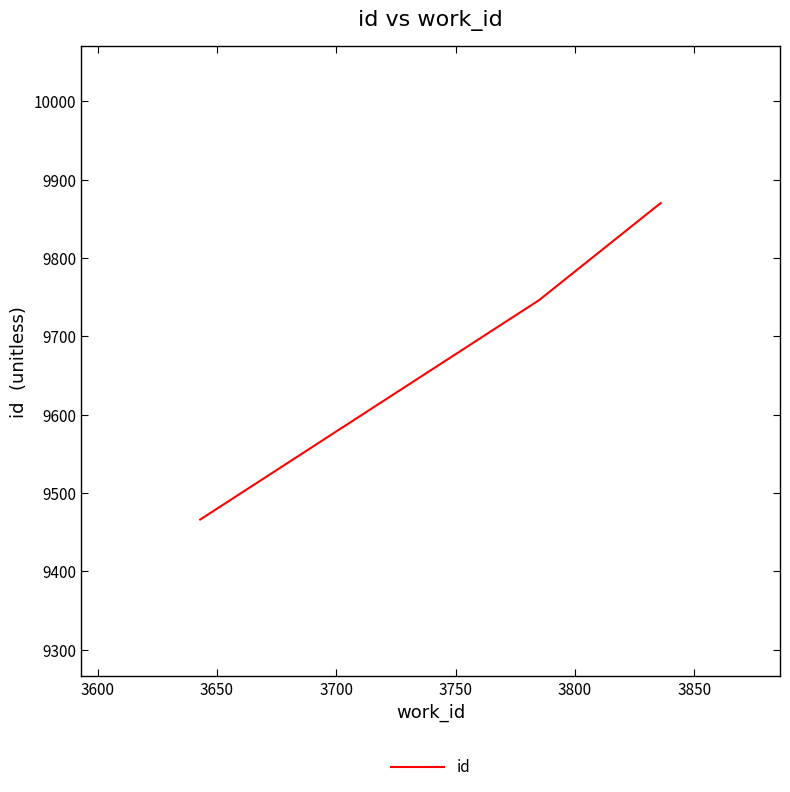

What is the sum of all values?

29082